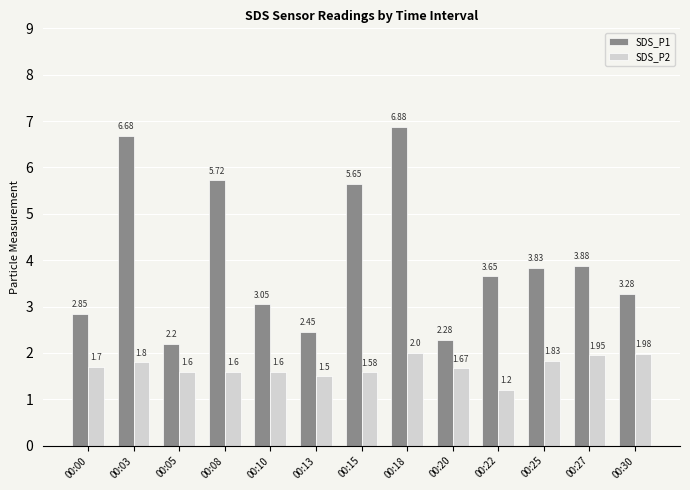

How many series are shown in this chart?

2